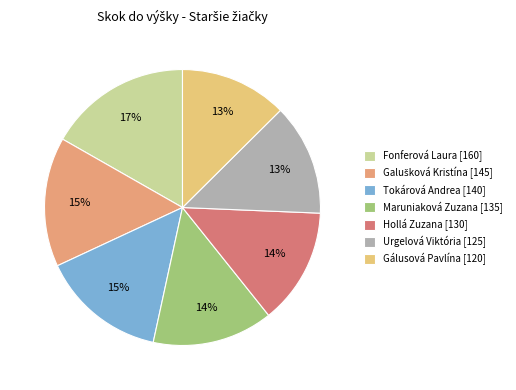

Is the sum of Hollá Zuzana [130] and Fonferová Laura [160] greater than half?

No